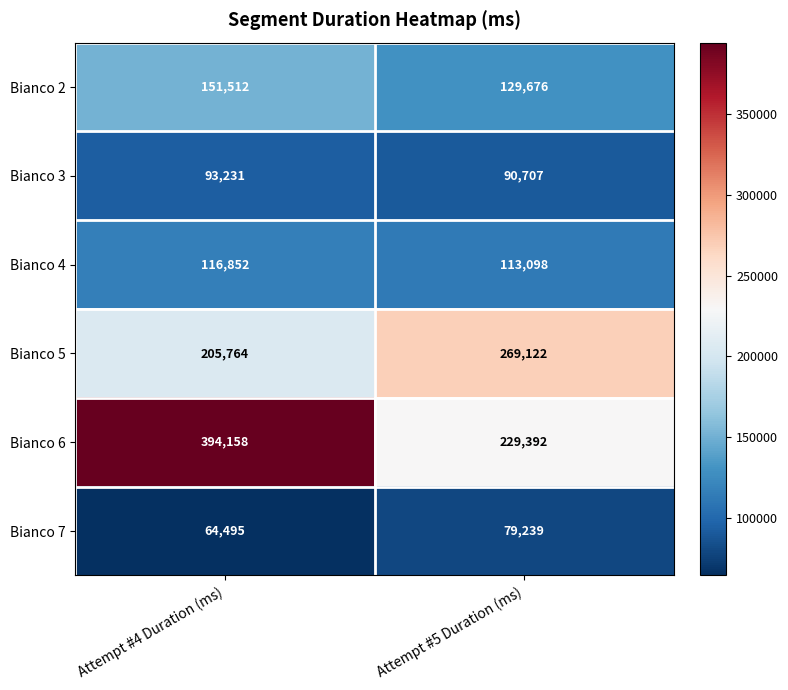

True or false: Bianco 3 has a value of 93231 at Attempt #4 Duration (ms).

True